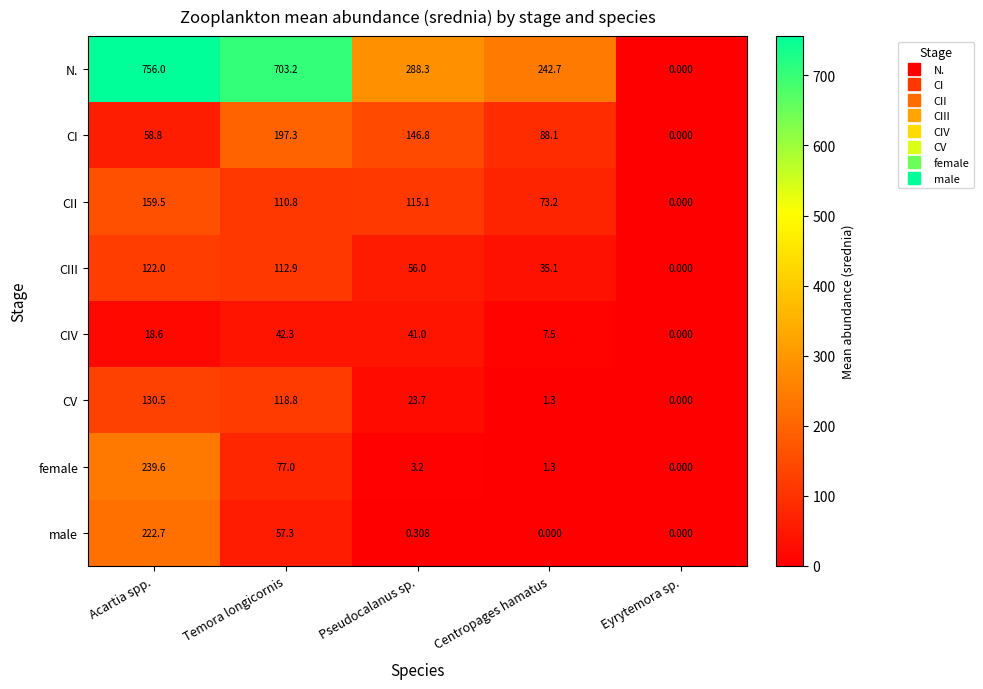

Which series has the widest spread of values?

N.